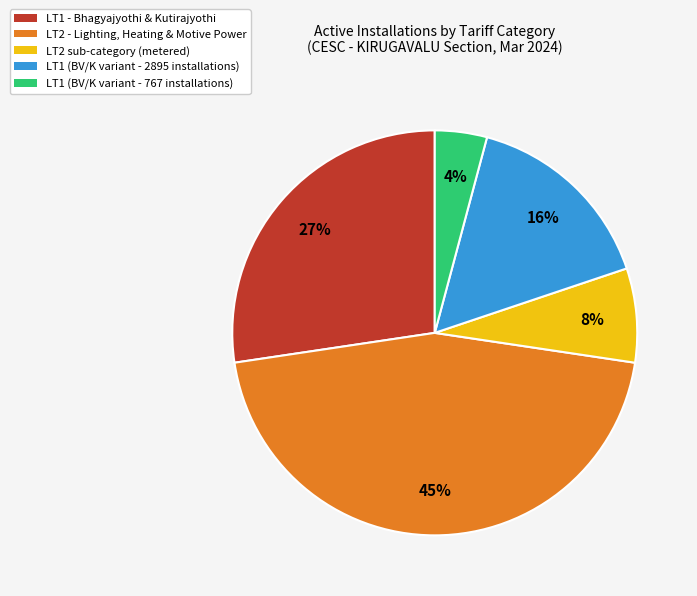

Is there any slice that represents more than half of the pie?

No